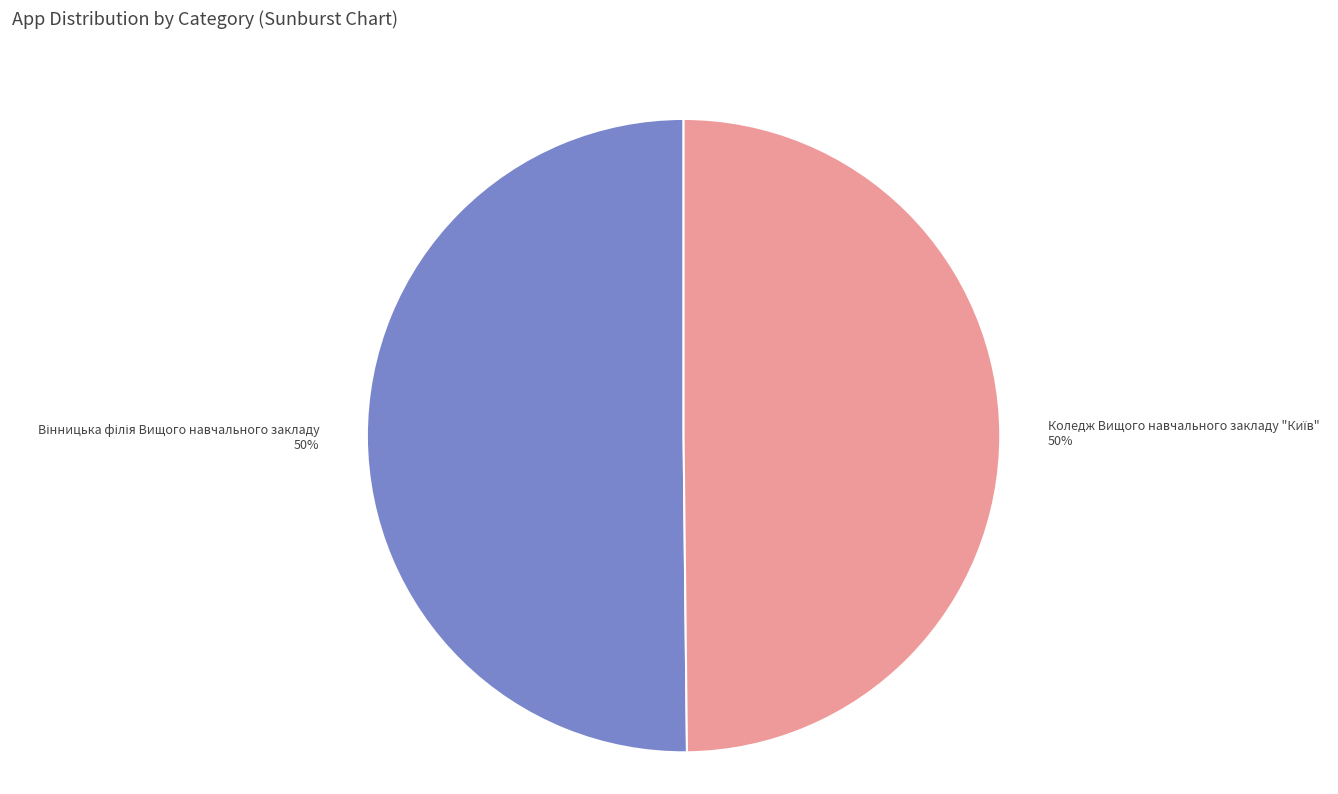

To the nearest percent, what is the average slice percentage?

50%